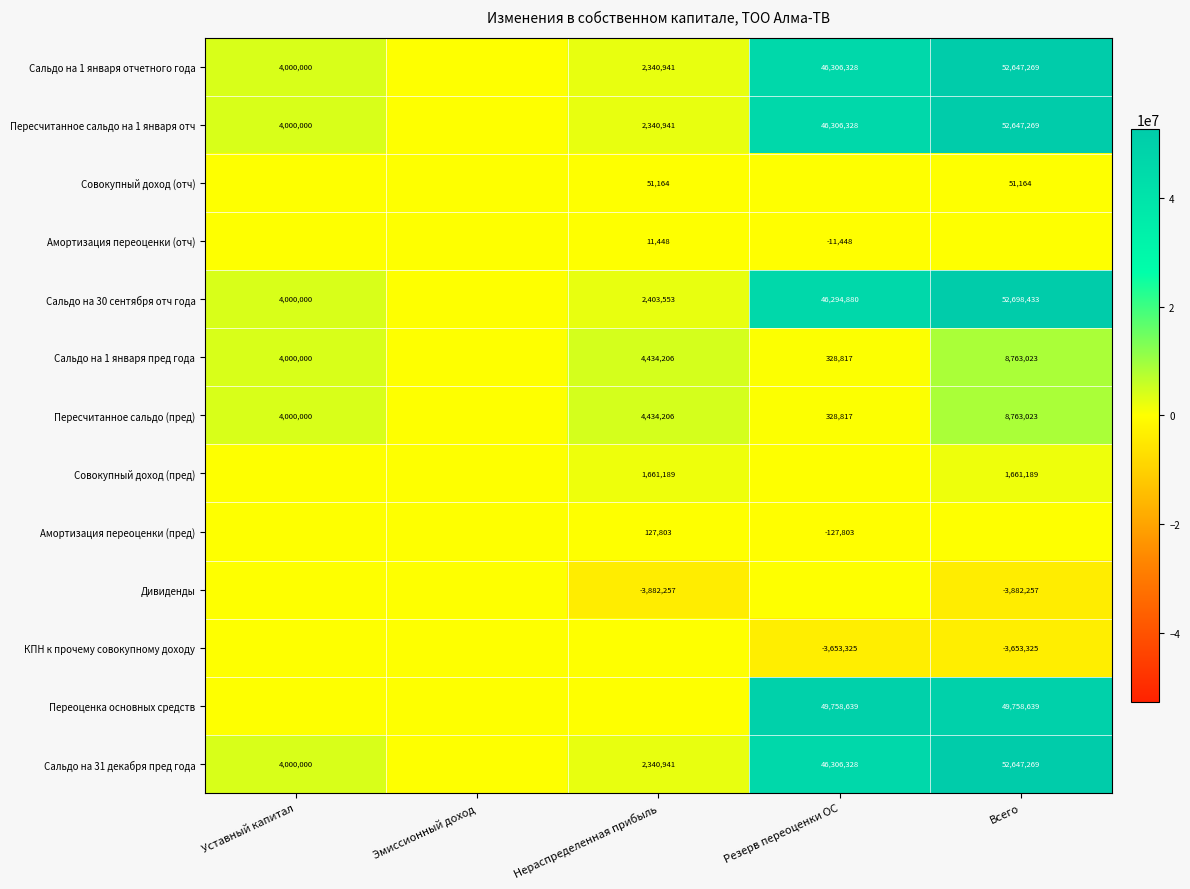

At how many categories does at least one series exceed 13087752?

2